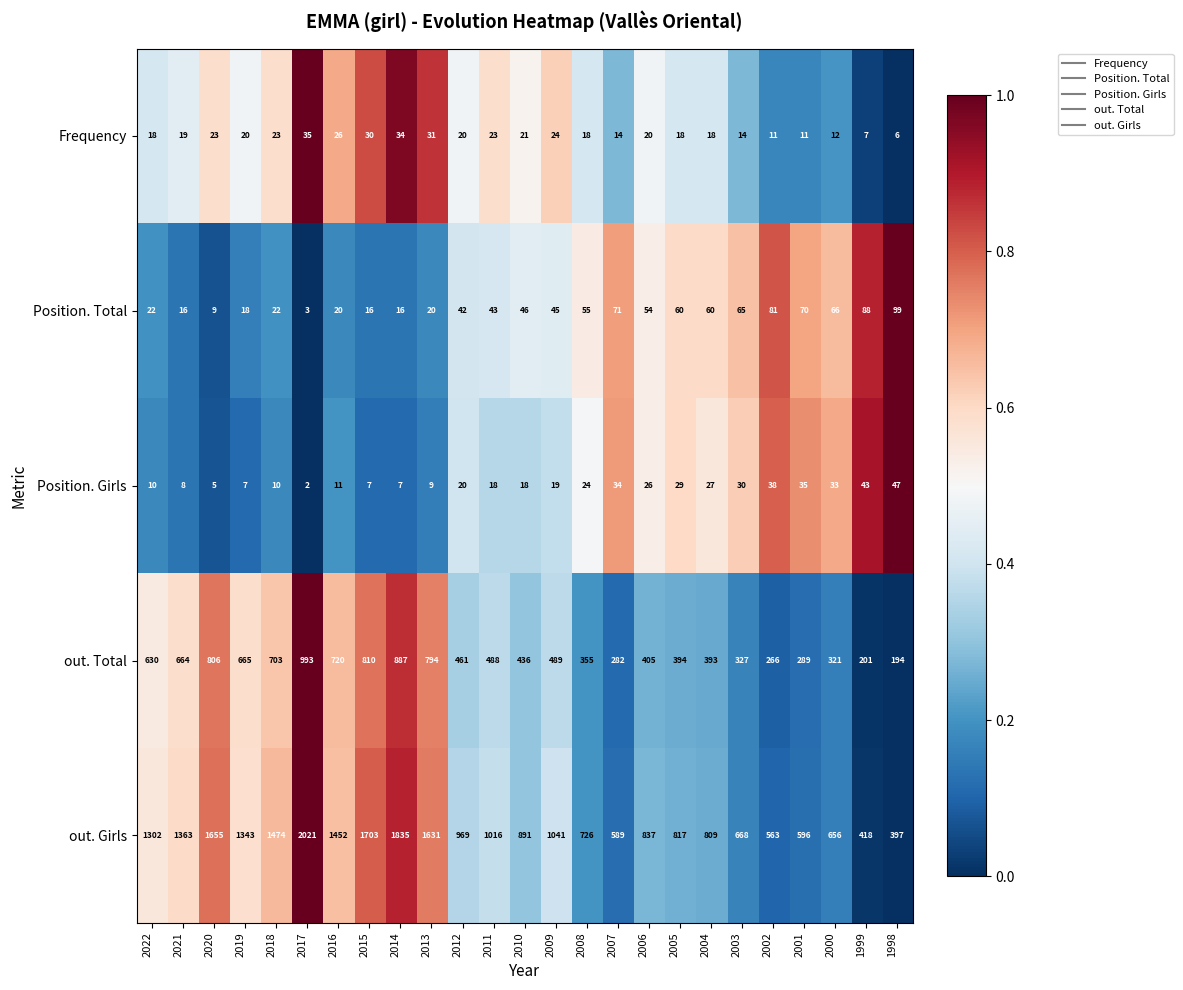

Rank the series by their maximum value, from highest to lowest.

out. Girls, out. Total, Position. Total, Position. Girls, Frequency